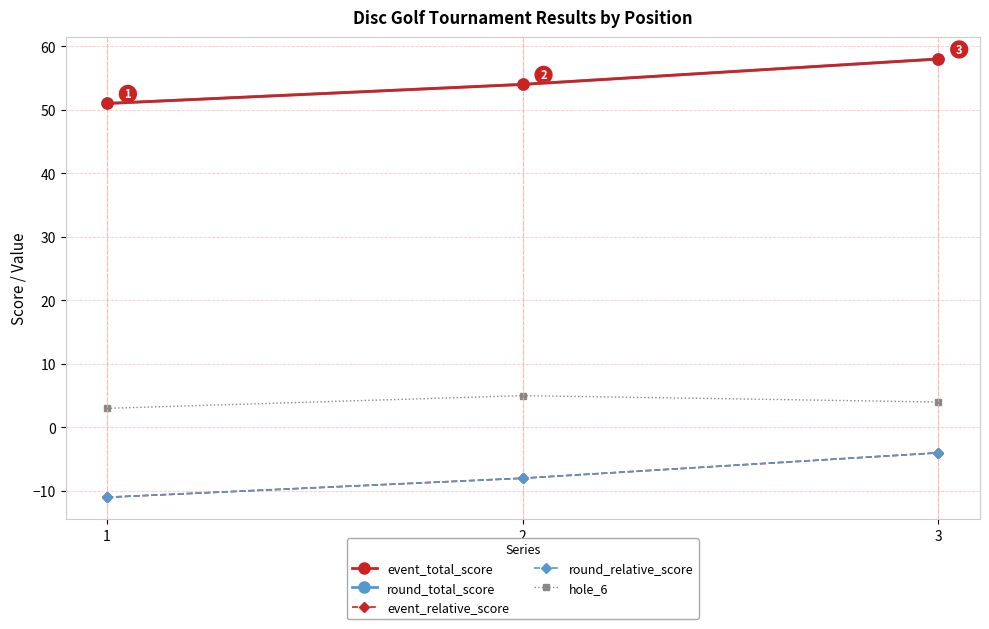

Which has a higher value, 2 or 3?

3